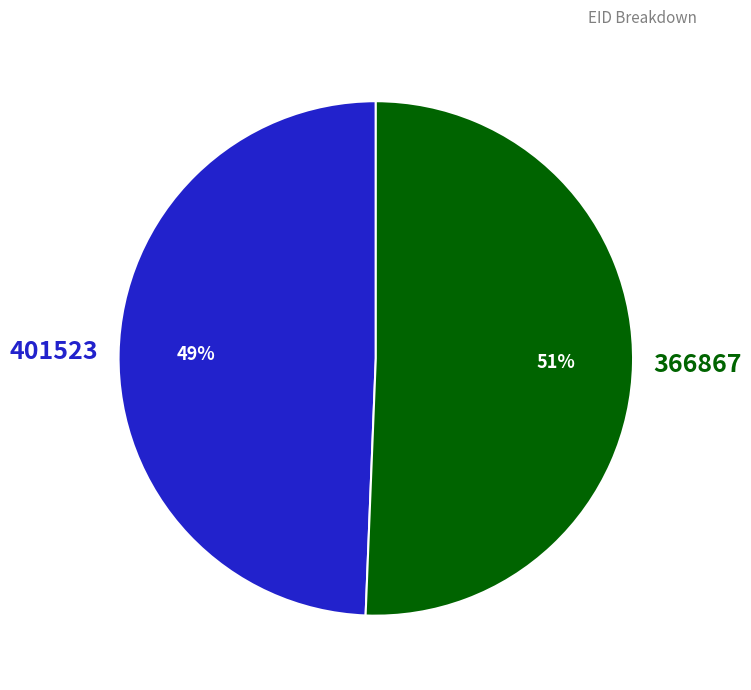

To the nearest percent, what is the average slice percentage?

50%